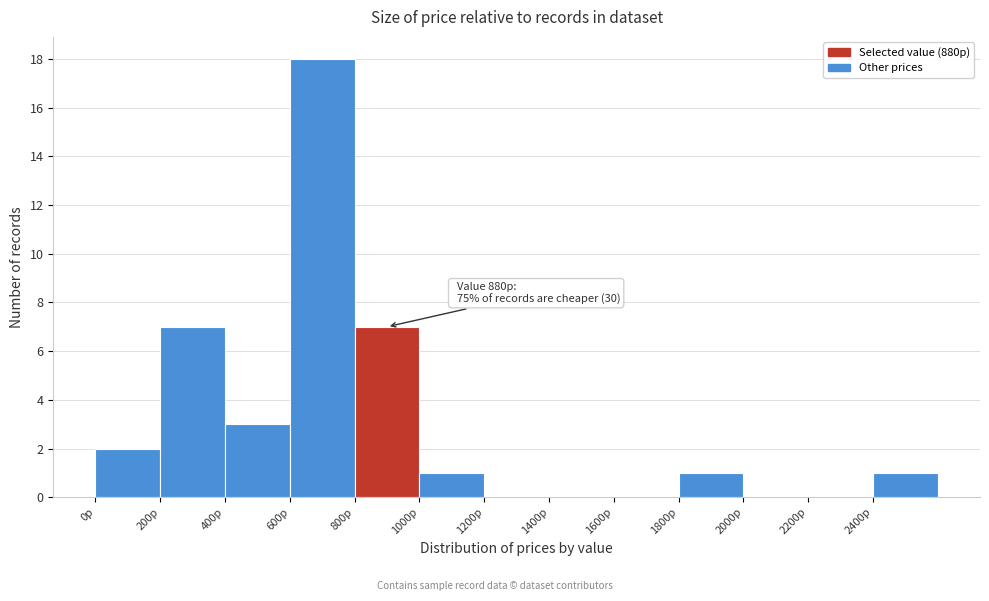

Which range on the x-axis has the tallest bar?

600 to 800